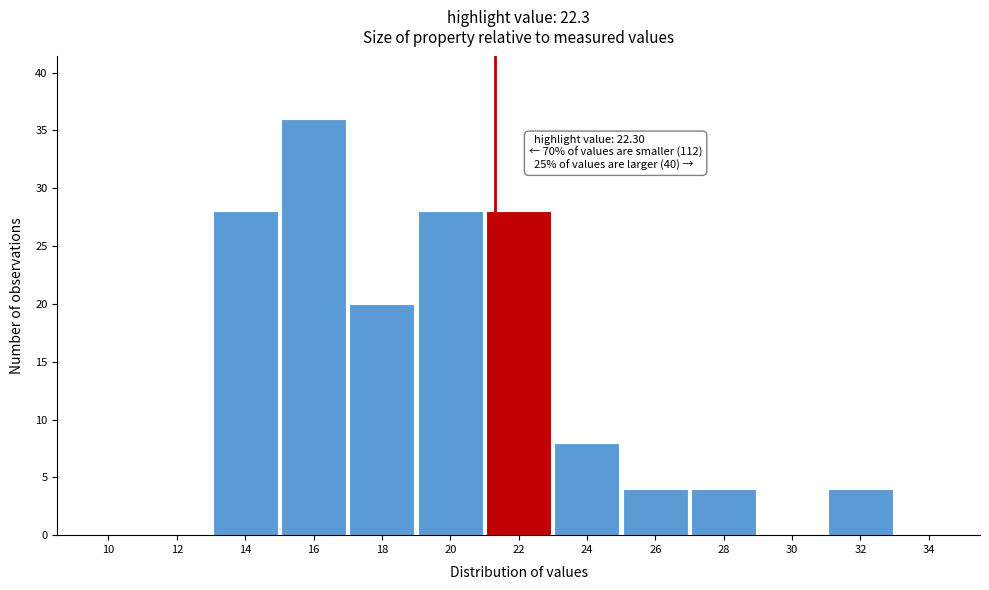

Reading left to right, what are all the values shown in this chart?

10=0	12=0	14=28	16=36	18=20	20=28	22=28	24=8	26=4	28=4	30=0	32=4	34=0